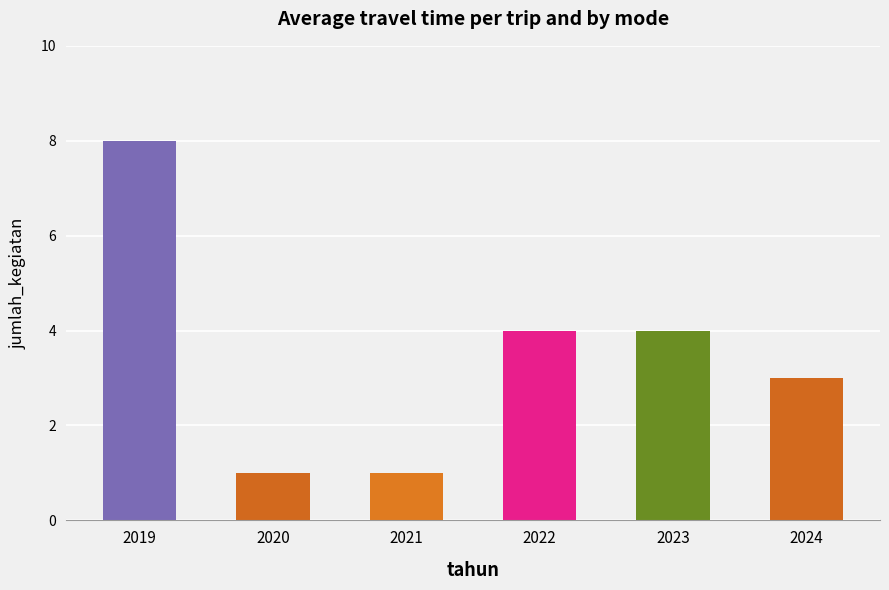

Count the number of data series in this chart.

1